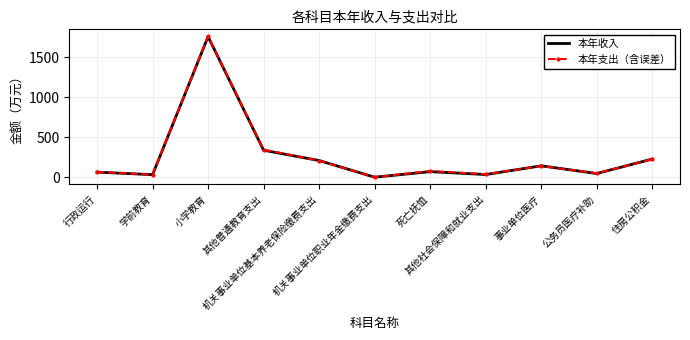

Reading left to right, transcribe all the data shown in this chart.

本年收入: 65.5	33.4	1757.2	338.9	210.1	2.0	71.5	35.1	144.2	47.8	228.6
本年支出（含误差）: 68.0	32.7	1760.4	346.5	208.9	0.8	79.4	38.9	141.8	50.5	226.3